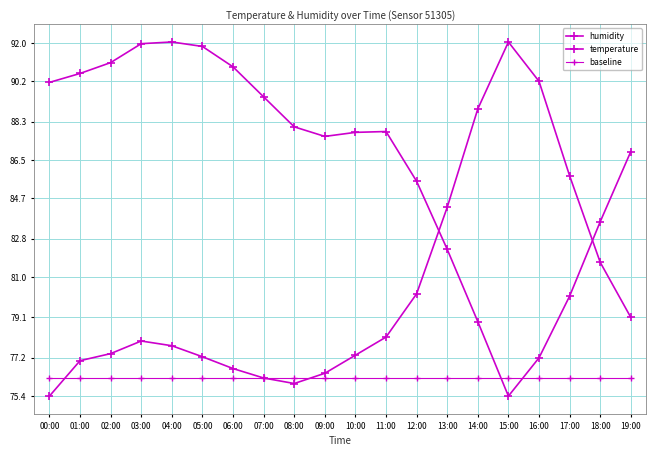

What is the maximum value shown in the chart?

92.0